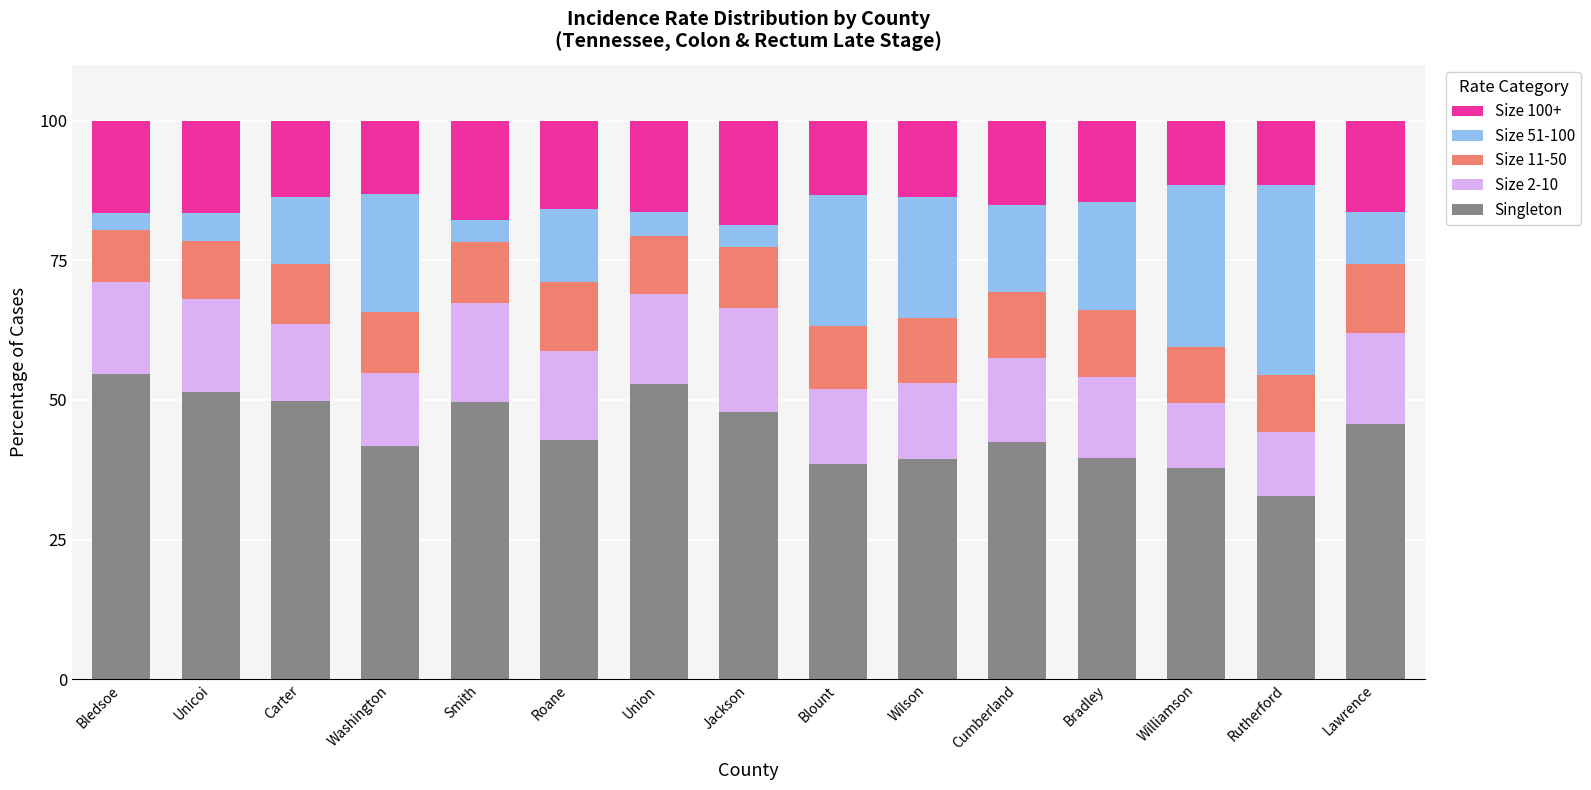

What is the total value across all series at Jackson?

100.0